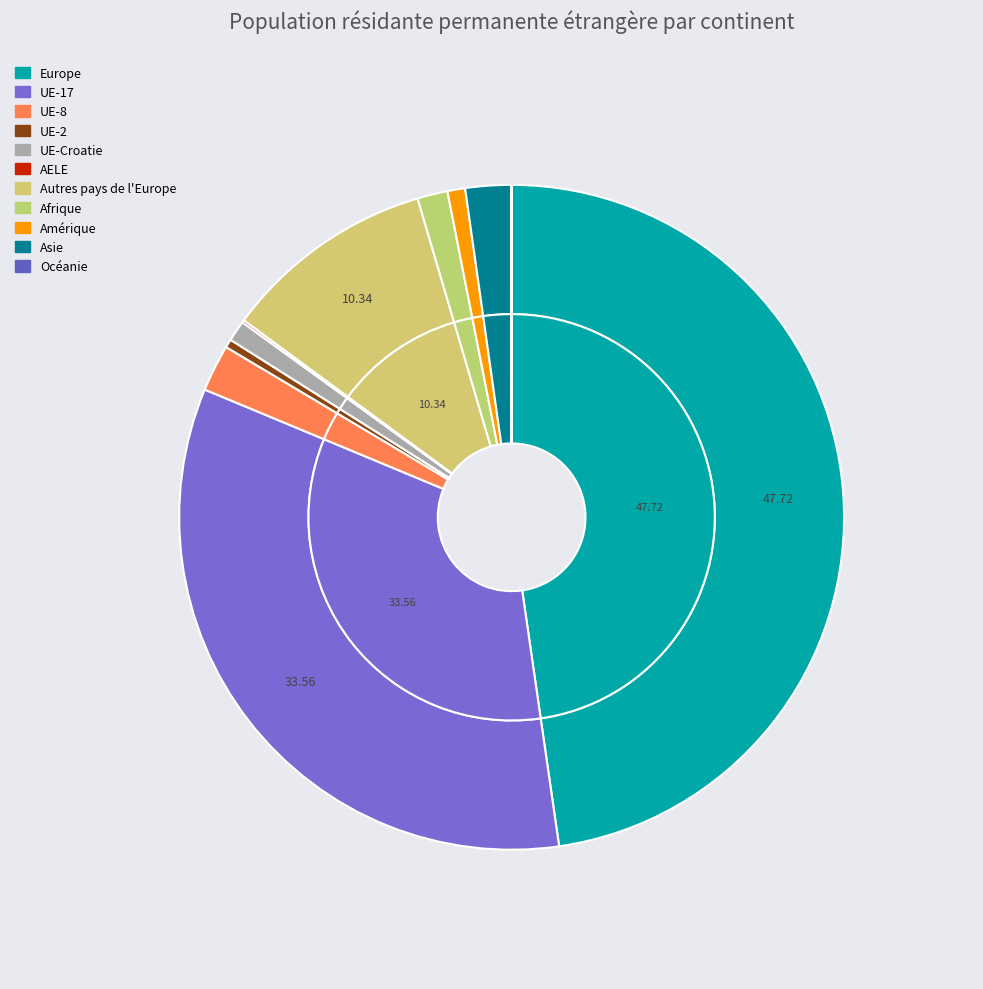

To the nearest percent, what is the combined percentage of UE-17 and UE-Croatie?

35%